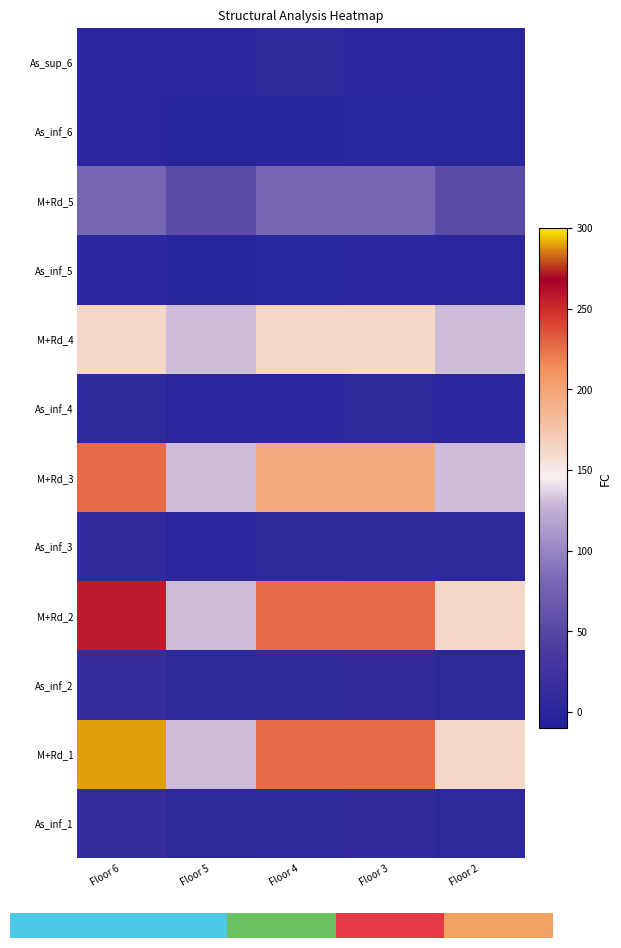

What is the difference between the maximum and second lowest values in the As_inf_4 series?

3.7